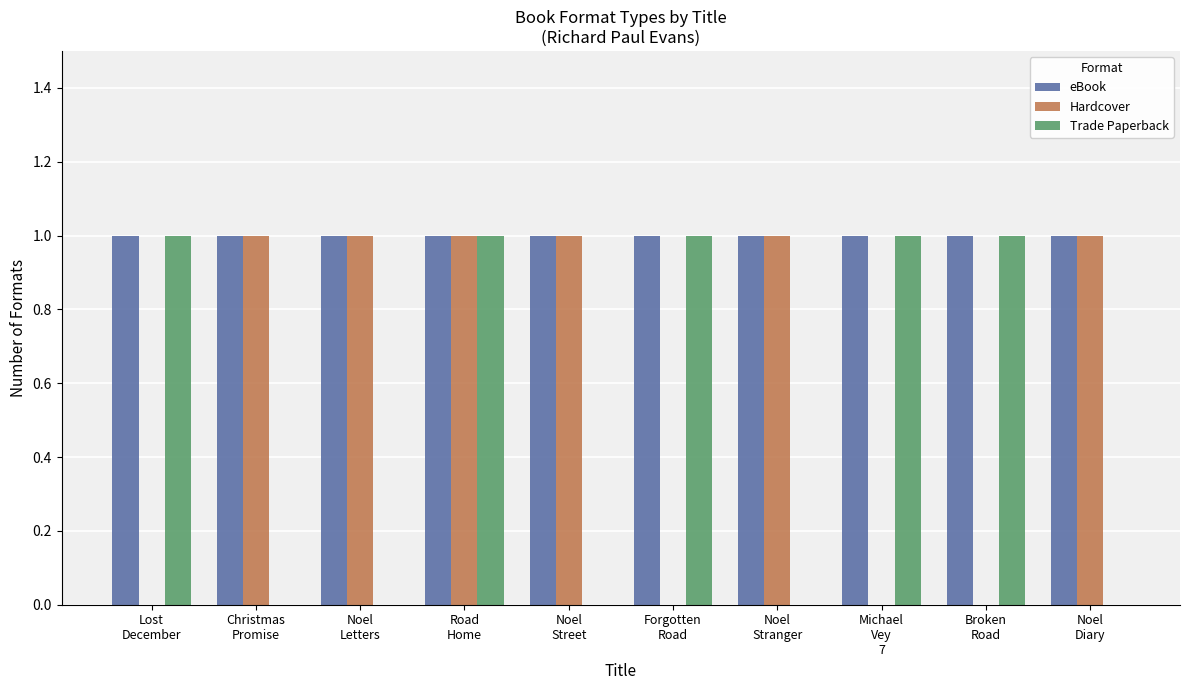

Is it true that Trade Paperback equals 1 at Broken
Road?

True